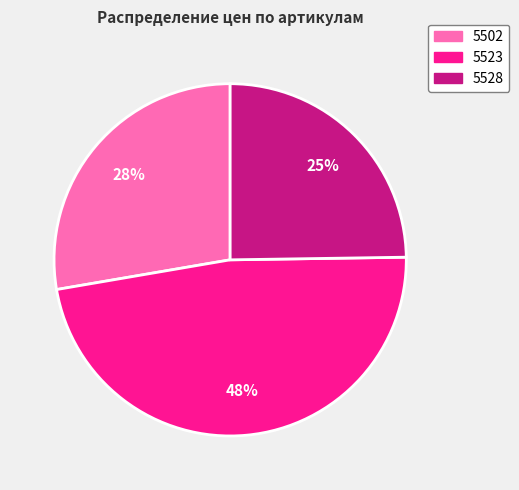

To the nearest percent, what portion does 5528 represent?

25%